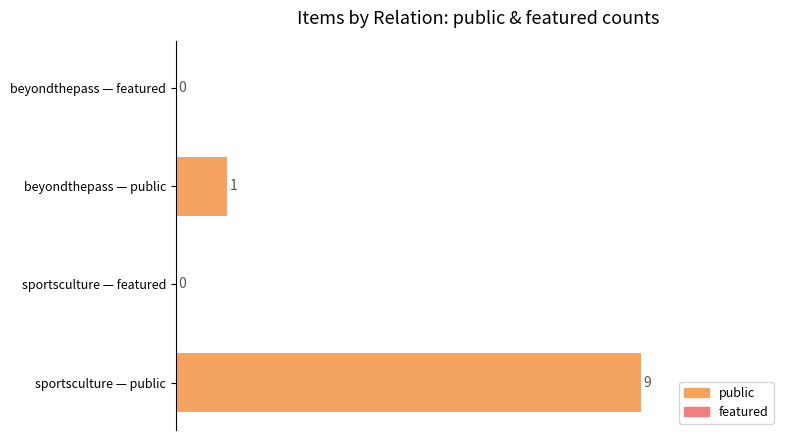

Does the chart contain any negative values?

No